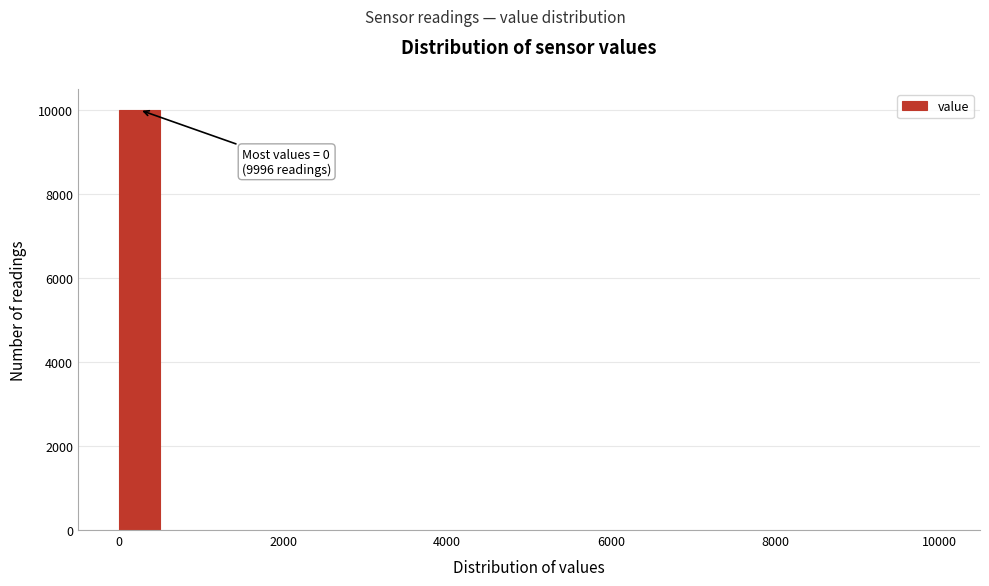

Around what value on the x-axis is the tallest bar? Give the approximate position of its centre, as read against the axis.

200